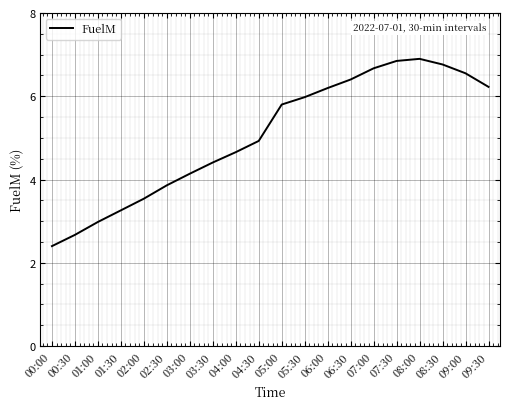

True or false: the data shows 10.9 at 09:30.

False